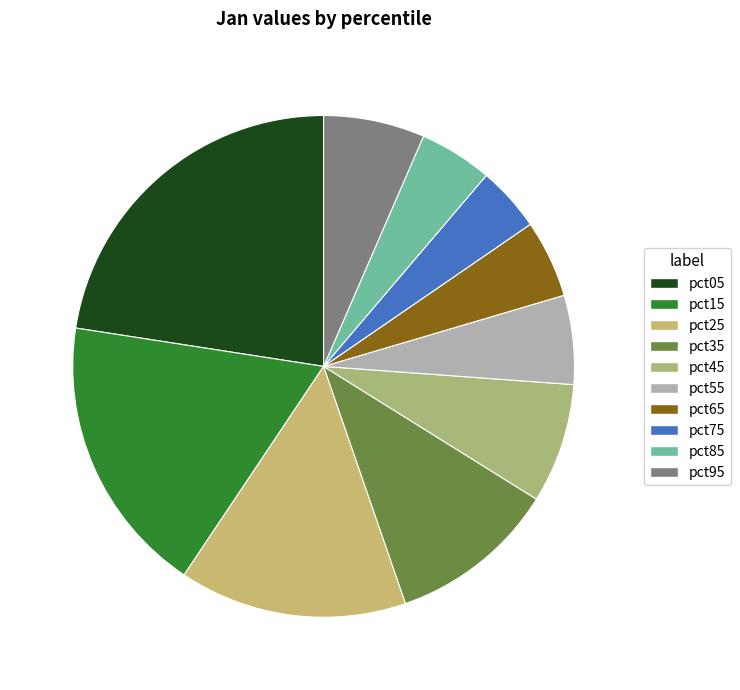

What percentage is NOT represented by pct45?

92.3%